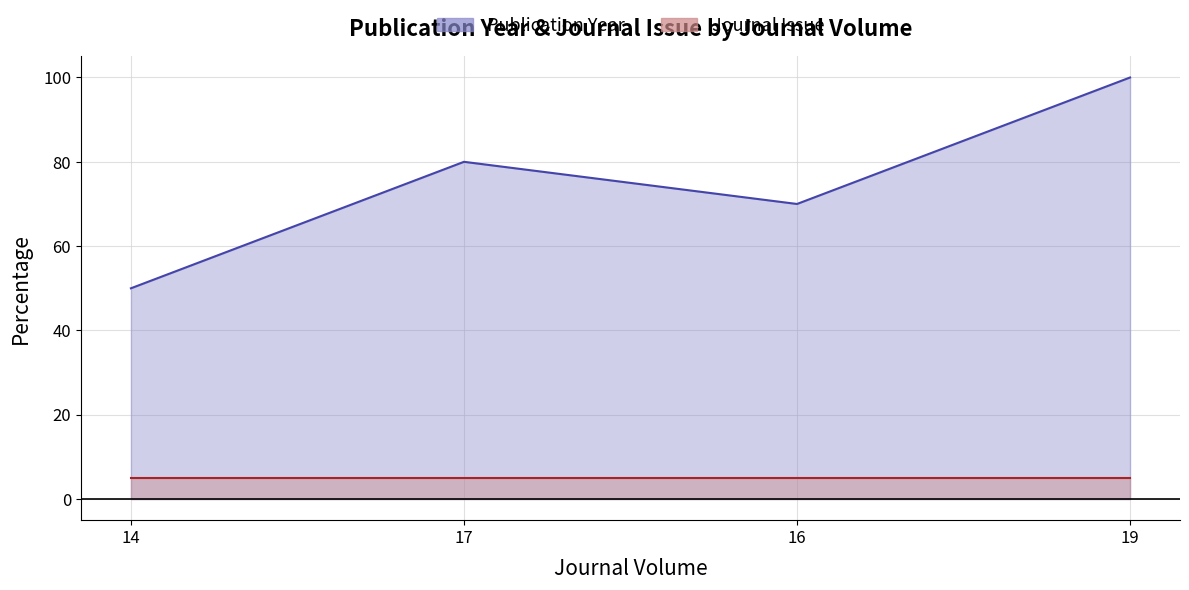

Between 16 and 17, which is larger?

17